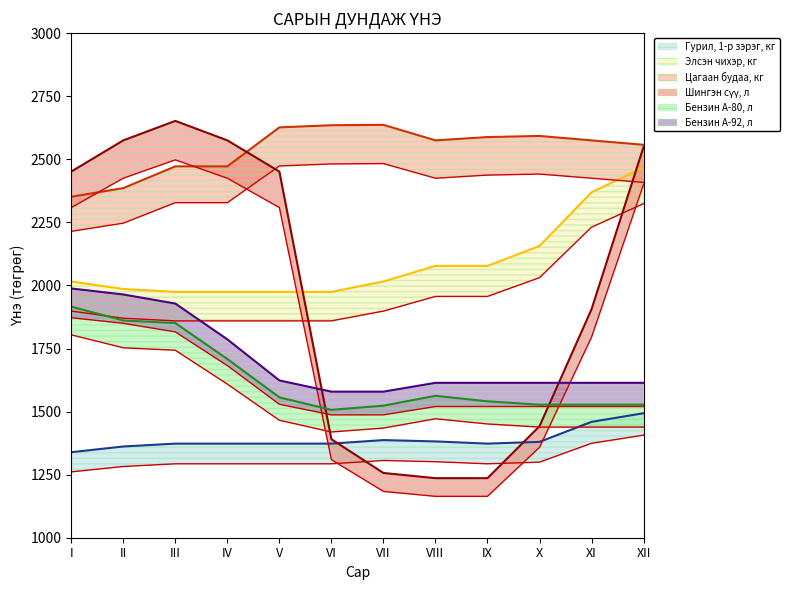

Is it true that Шингэн сүү, л equals 4238.5 at V?

False